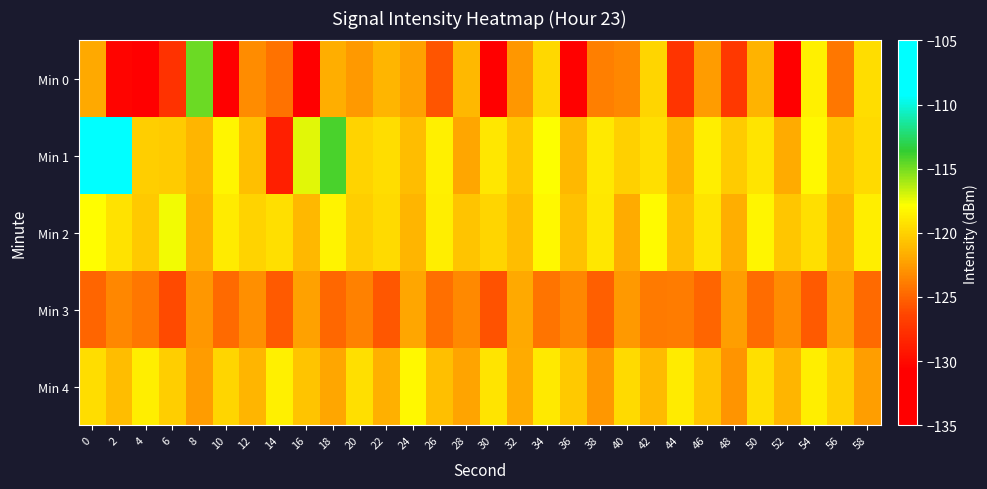

Reading right to left, transcribe all the data shown in this chart.

Min 0: 58=-119.4	56=-124.2	54=-118.6	52=-133.2	50=-121.5	48=-127.2	46=-122.5	44=-127.5	42=-119.9	40=-123.5	38=-123.8	36=-130.7	34=-119.7	32=-122.8	30=-130.7	28=-121.2	26=-125.6	24=-122.3	22=-121.3	20=-122.7	18=-121.8	16=-132.5	14=-124.4	12=-123.3	10=-131.2	8=-114.8	6=-127.6	4=-132.5	2=-130.3	0=-122.0
Min 1: 58=-119.6	56=-120.7	54=-118.2	52=-121.8	50=-119.1	48=-120.3	46=-118.7	44=-121.5	42=-119.3	40=-120.1	38=-118.9	36=-121.2	34=-117.8	32=-120.5	30=-119.0	28=-122.0	26=-118.5	24=-121.0	22=-119.5	20=-120.0	18=-114.1	16=-117.2	14=-128.7	12=-120.9	10=-118.2	8=-121.3	6=-120.3	4=-120.1	2=-108.5	0=-106.2
Min 2: 58=-118.7	56=-121.3	54=-119.3	52=-120.5	50=-118.3	48=-121.7	46=-119.1	44=-120.9	42=-118.1	40=-121.8	38=-119.0	36=-120.8	34=-118.2	32=-121.0	30=-119.8	28=-120.6	26=-118.6	24=-121.4	22=-119.6	20=-120.2	18=-118.4	16=-121.2	14=-119.4	12=-120.0	10=-118.8	8=-121.6	6=-117.6	4=-120.4	2=-119.2	0=-118.0
Min 3: 58=-124.8	56=-122.2	54=-125.5	52=-123.2	50=-124.6	48=-122.4	46=-125.0	44=-123.9	42=-124.1	40=-122.6	38=-125.2	36=-123.5	34=-124.3	32=-121.9	30=-125.8	28=-123.3	26=-124.5	24=-122.1	22=-125.6	20=-123.7	18=-124.9	16=-122.3	14=-125.4	12=-123.1	10=-124.7	8=-122.8	6=-126.1	4=-124.2	2=-123.5	0=-125.0
Min 4: 58=-122.4	56=-120.1	54=-118.6	52=-121.4	50=-119.4	48=-122.9	46=-120.6	44=-118.8	42=-121.1	40=-119.6	38=-122.7	36=-120.4	34=-118.9	32=-121.8	30=-119.1	28=-122.2	26=-120.9	24=-118.2	22=-121.6	20=-119.3	18=-122.0	16=-120.7	14=-118.5	12=-121.3	10=-119.8	8=-122.5	6=-120.2	4=-118.7	2=-121.0	0=-119.5